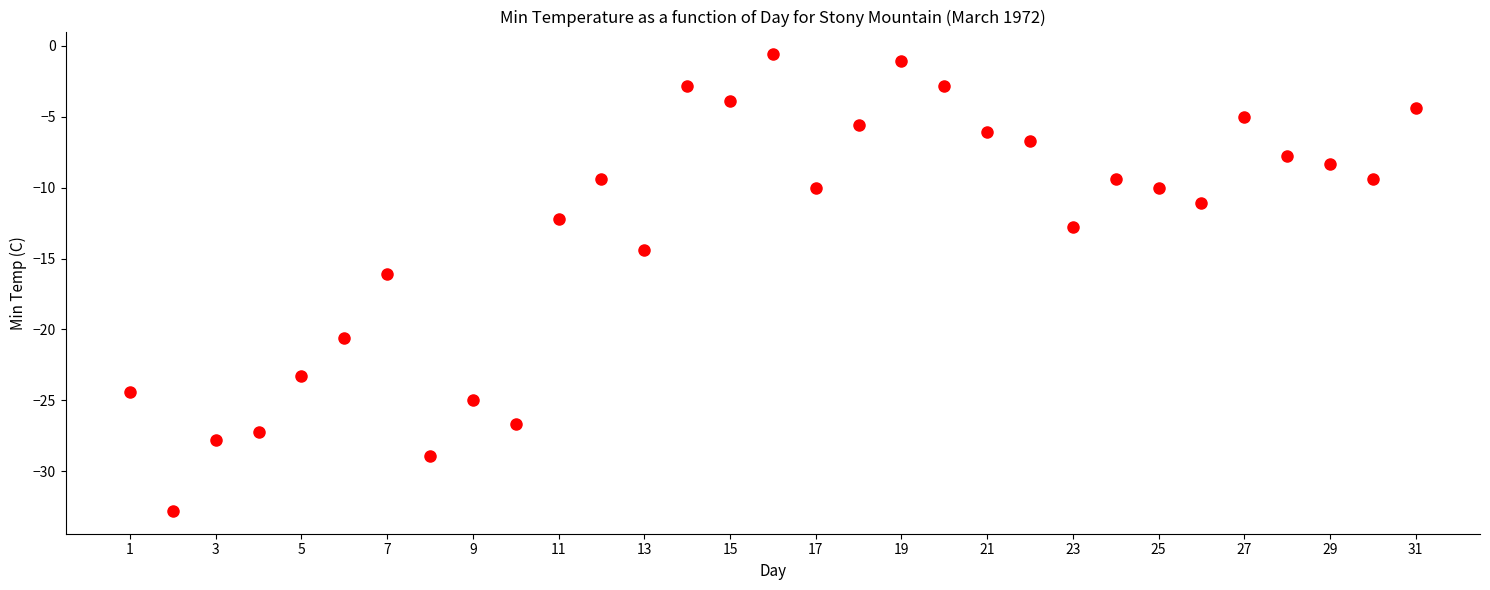

What is the range of X values (max minus min)?

30.0